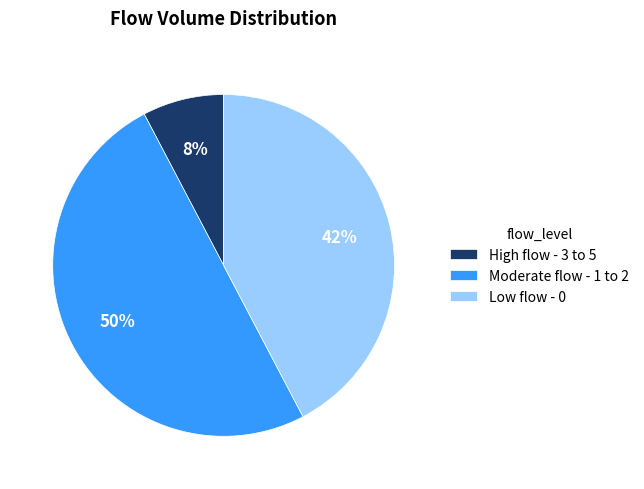

How many slices are in this pie chart?

3